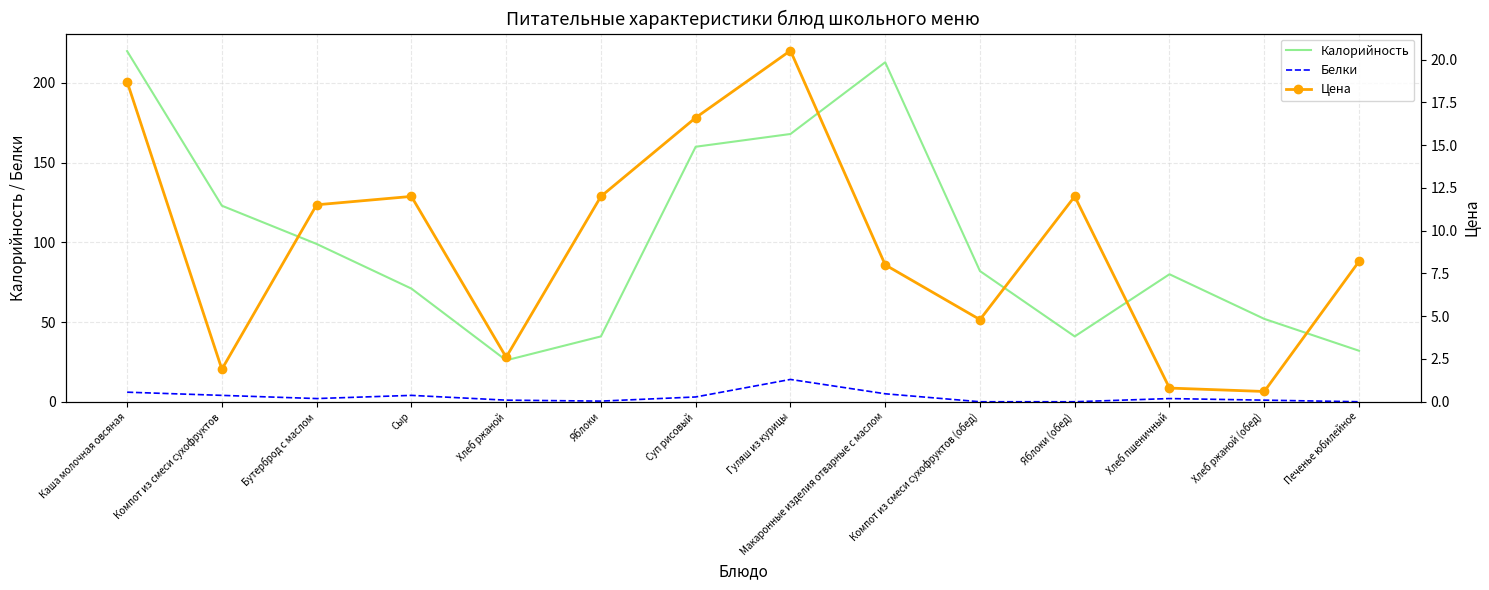

How many distinct data groups are displayed?

3